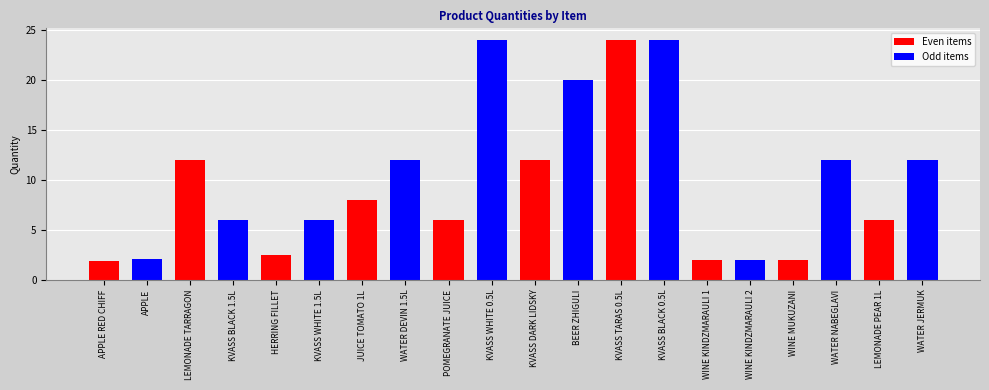

What is the ratio of the value at WATER DEVIN 1.5L to the value at KVASS WHITE 1.5L?

2.0